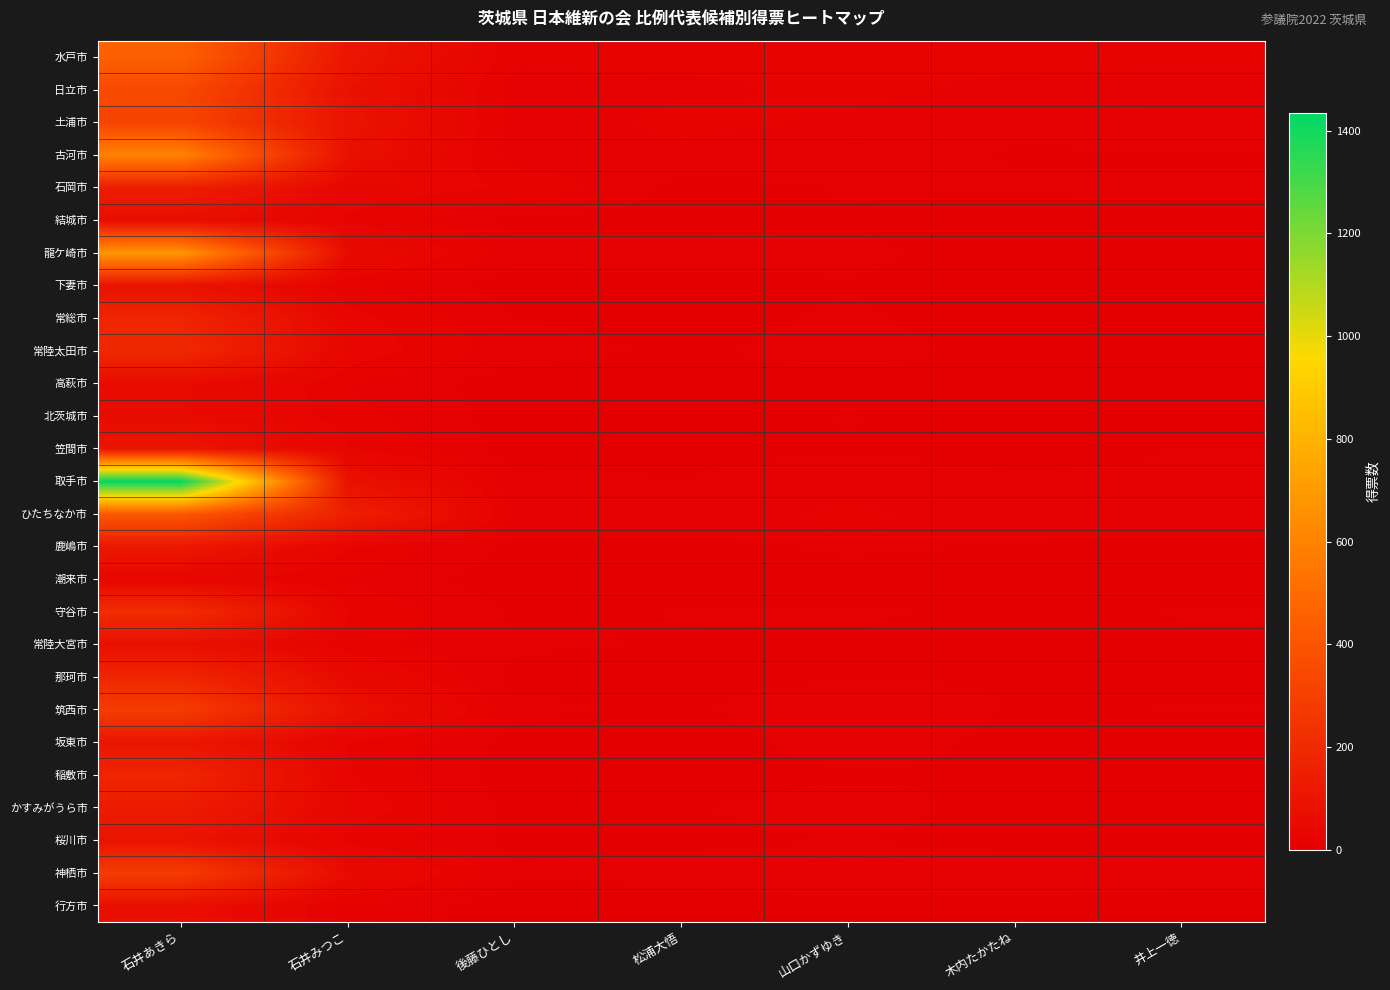

Which label corresponds to the largest value in the chart?

石井あきら